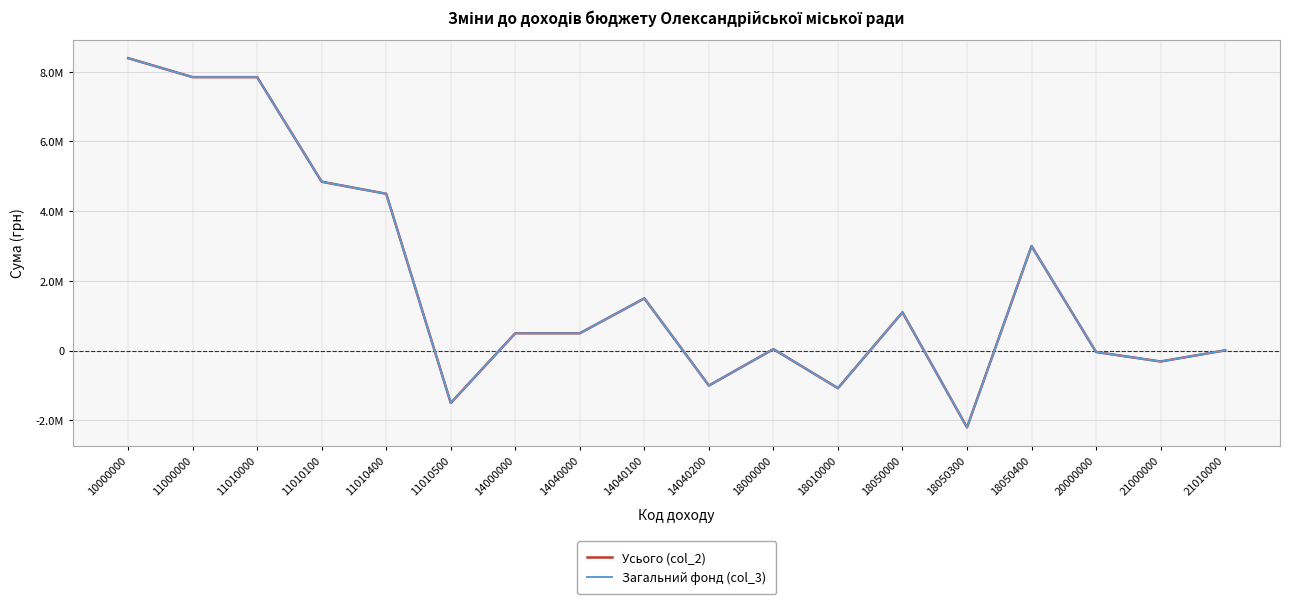

The value of Загальний фонд (col_3) at 18010000 is -1075000. True or false?

True